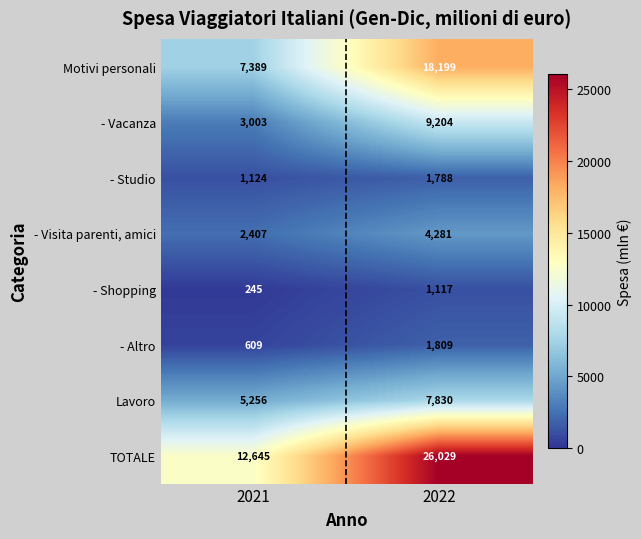

What is the approximate value of TOTALE at 2021, to the nearest 50?

12650